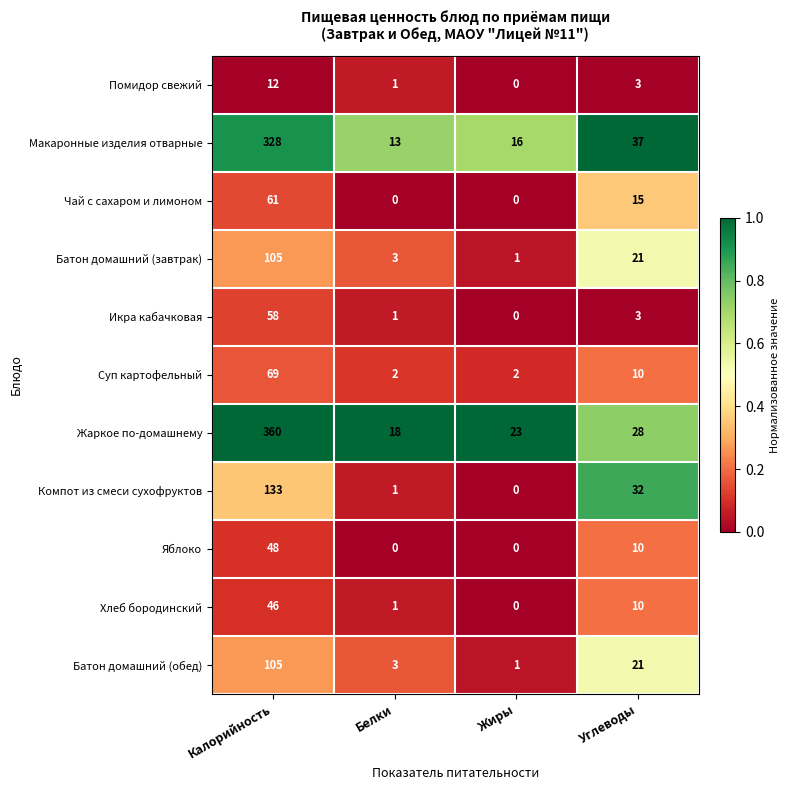

What is the highest value of the Жаркое по-домашнему series?

360